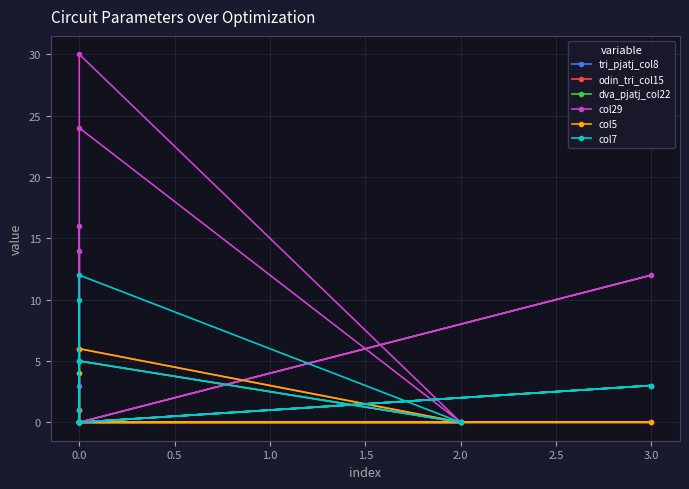

Does the chart have visible grid lines?

Yes